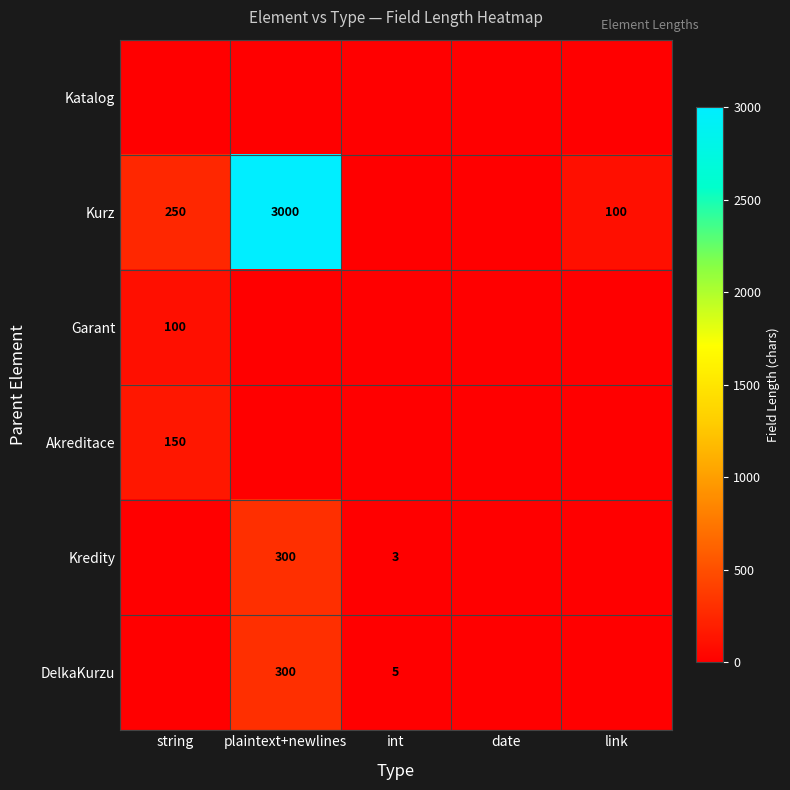

Is it true that Kredity equals 3 at int?

True